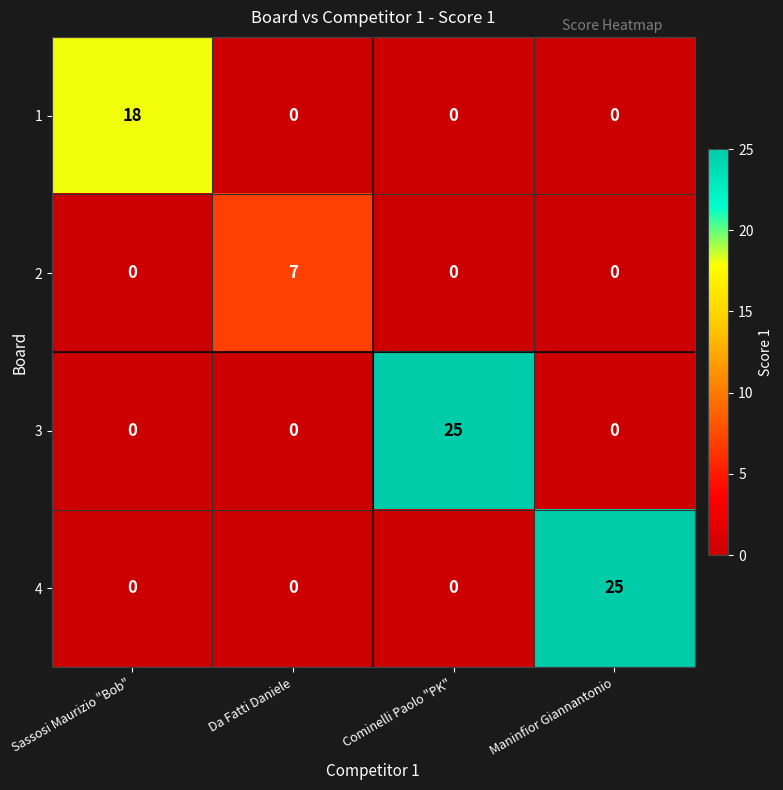

What is the greatest value displayed?

25